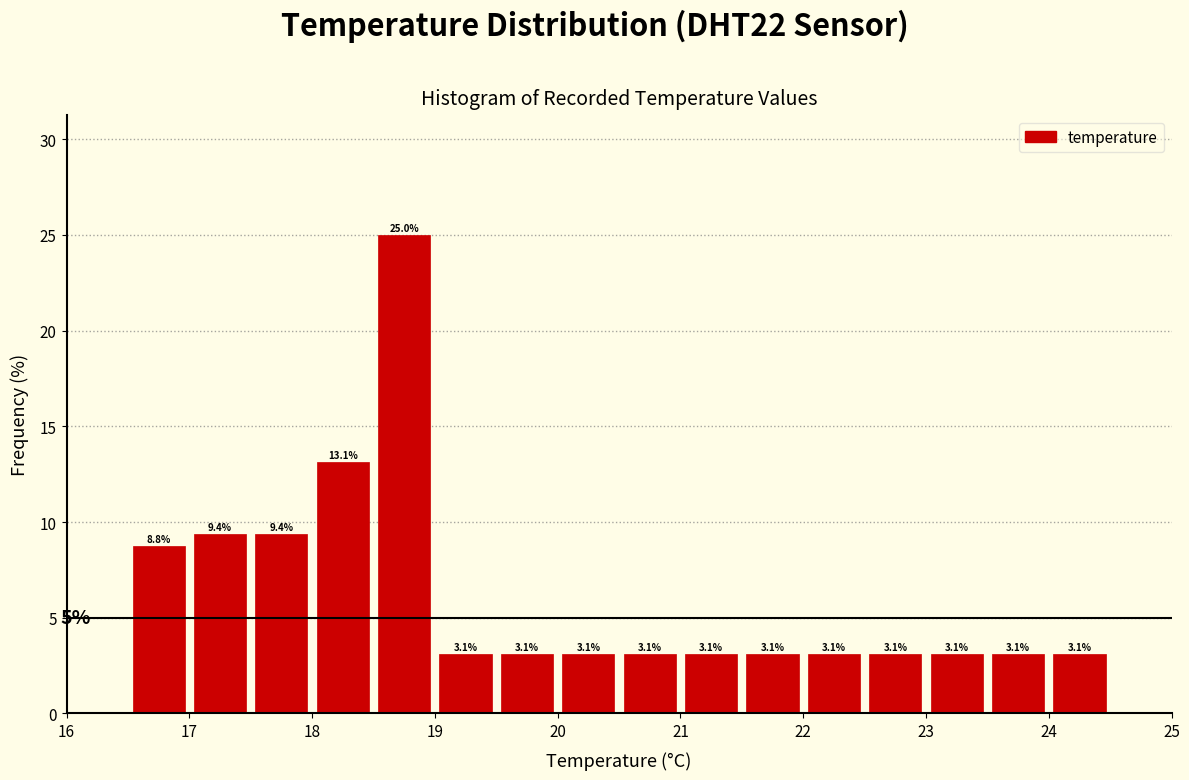

Reading left to right, list every bar in this chart as the range it spans on the x-axis followed by its height.

16.5 to 17.0: 8.8
17.0 to 17.5: 9.4
17.5 to 18.0: 9.4
18.0 to 18.5: 13.1
18.5 to 19.0: 25.0
19.0 to 19.5: 3.1
19.5 to 20.0: 3.1
20.0 to 20.5: 3.1
20.5 to 21.0: 3.1
21.0 to 21.5: 3.1
21.5 to 22.0: 3.1
22.0 to 22.5: 3.1
22.5 to 23.0: 3.1
23.0 to 23.5: 3.1
23.5 to 24.0: 3.1
24.0 to 24.5: 3.1